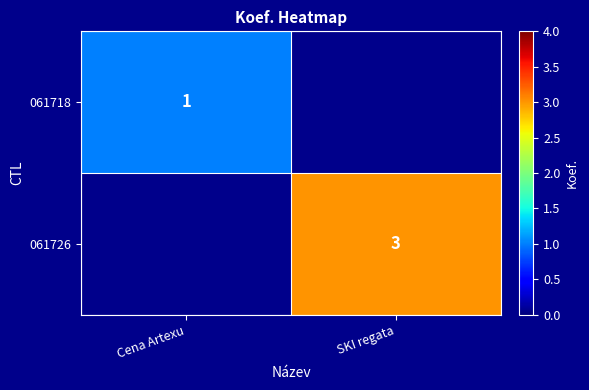

Between Cena Artexu and SKI regata, which is larger?

SKI regata